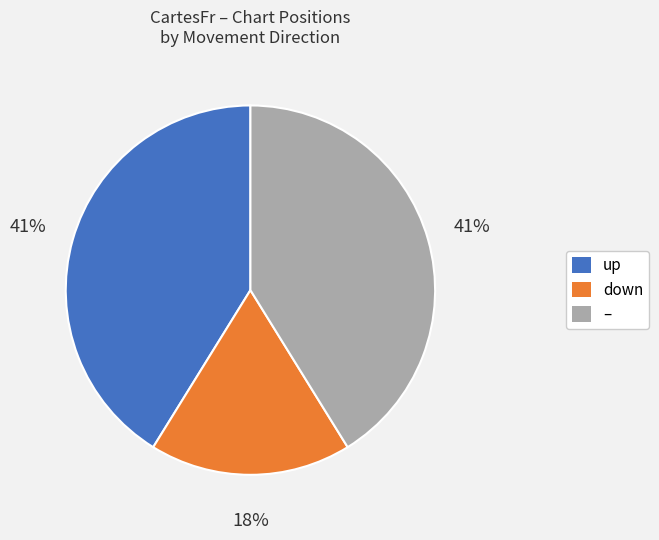

Which has a higher value, down or up?

up